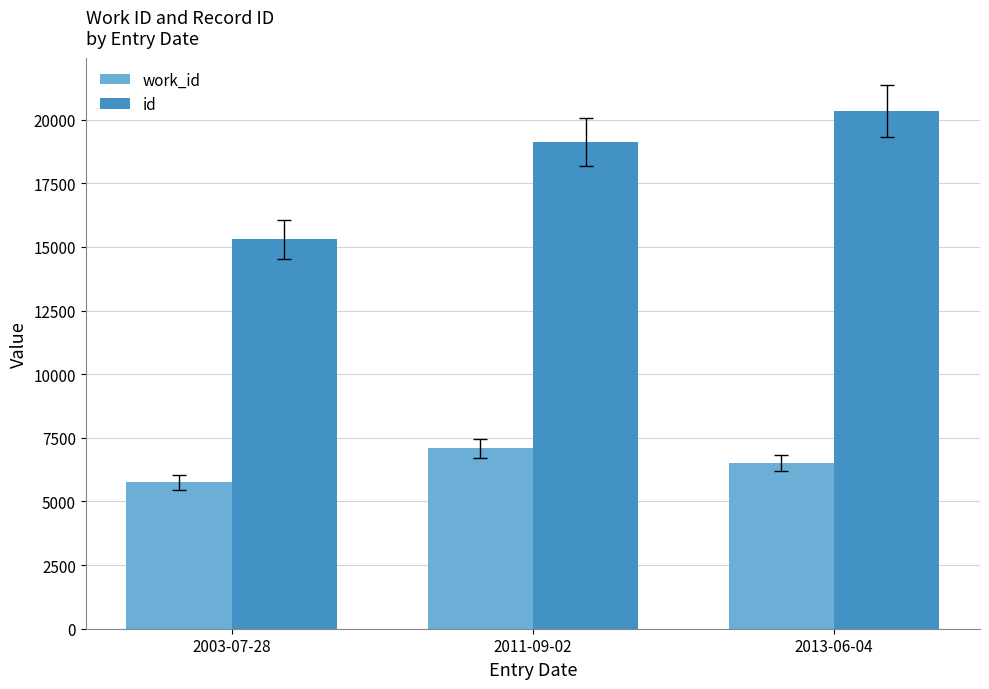

What position from the right is 2013-06-04?

1